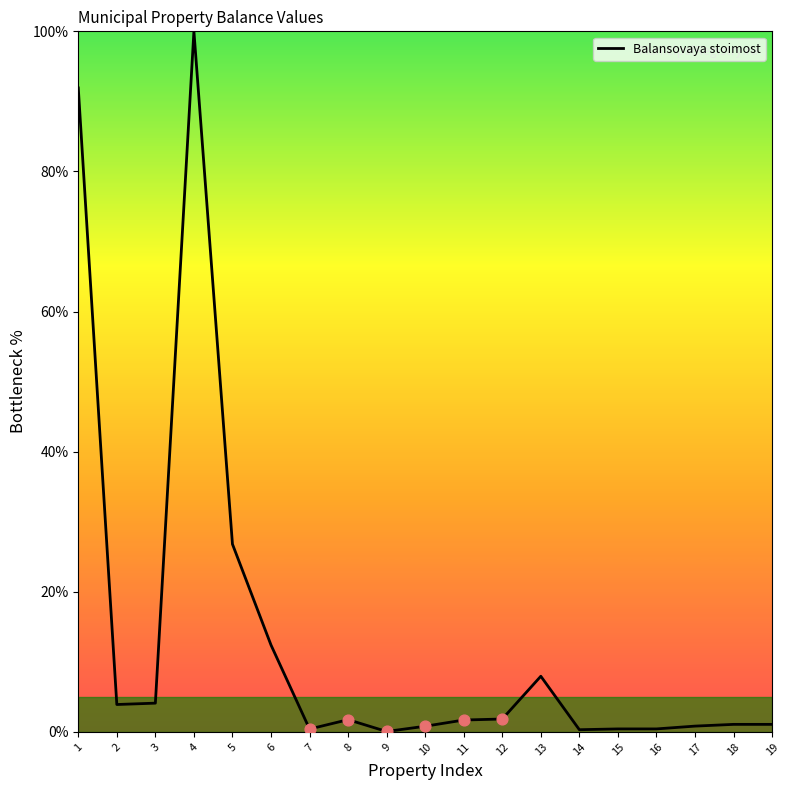

At which category does the chart reach its peak across all series?

4